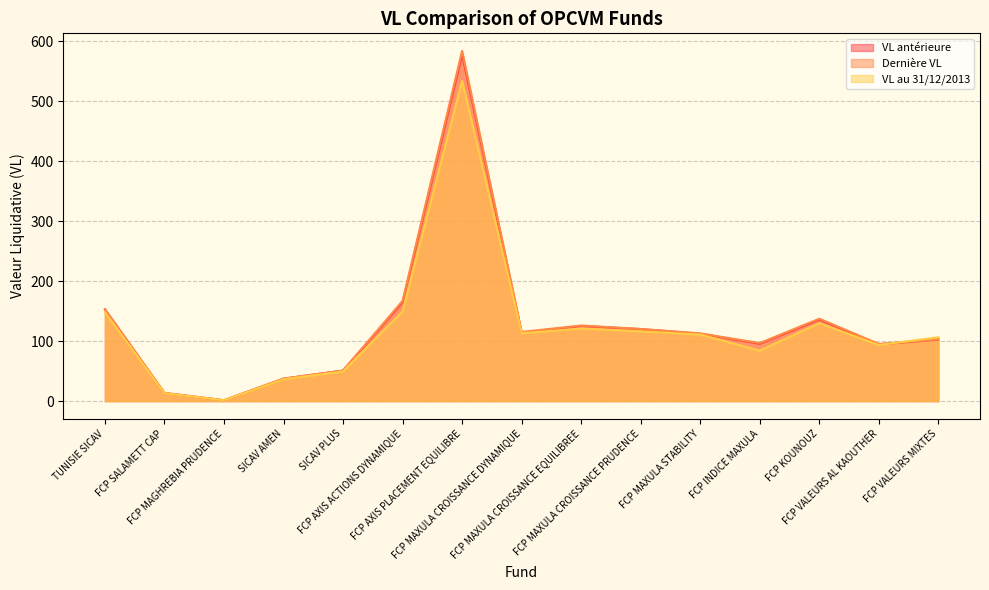

What are all the series names shown in the legend?

VL antérieure, Dernière VL, VL au 31/12/2013